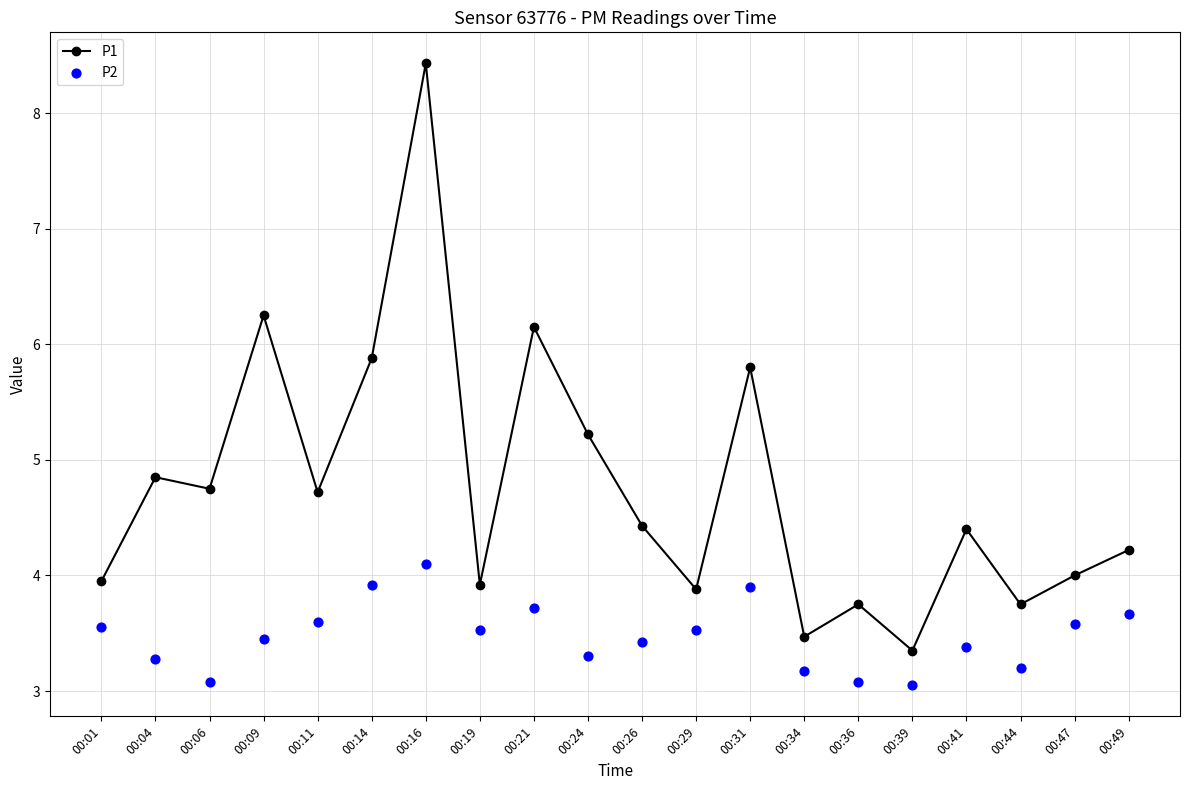

Which series has the widest spread of Y values?

P1